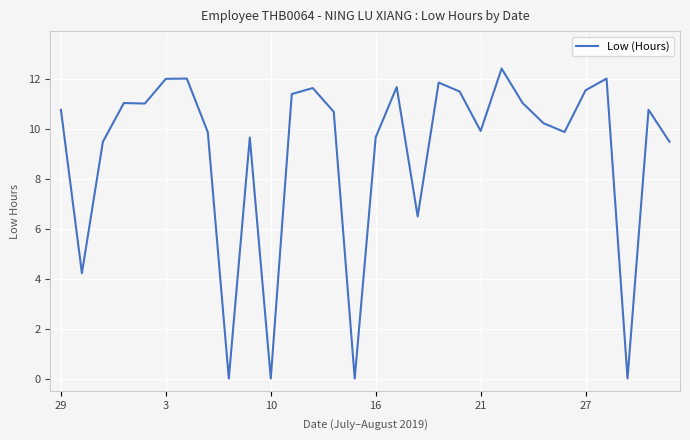

What is the greatest value displayed?

12.4